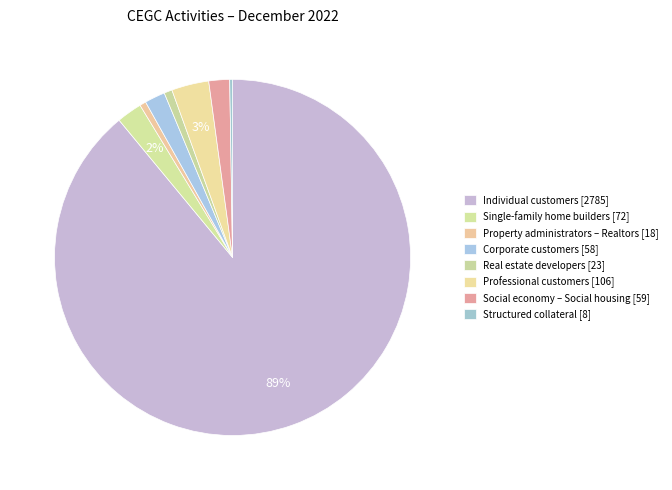

What percentage is NOT represented by Single-family home builders?

97.7%